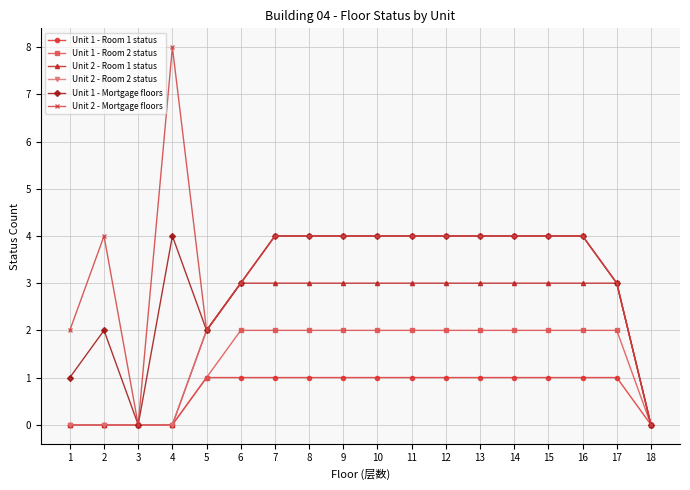

Which label corresponds to the largest value in the chart?

4